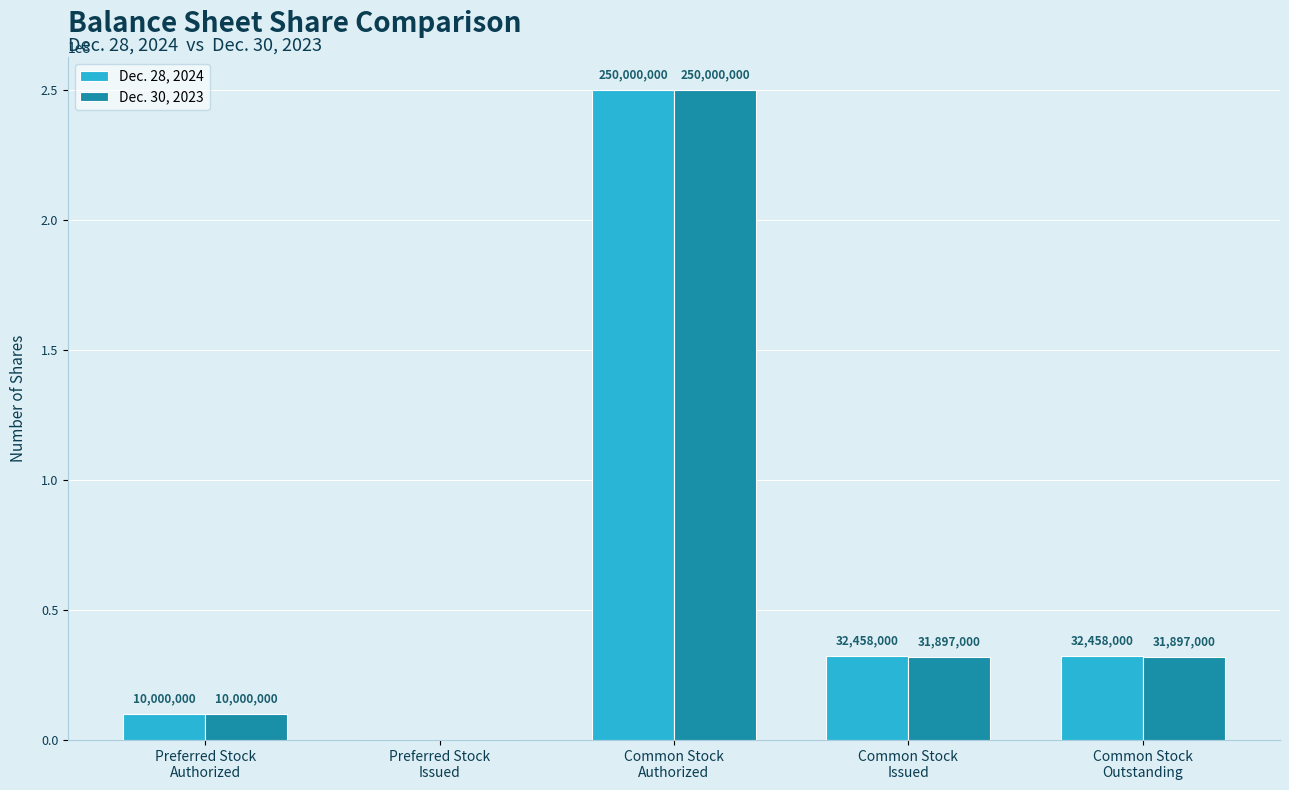

The value of Dec. 30, 2023 at Preferred Stock
Authorized is 10000000. True or false?

True